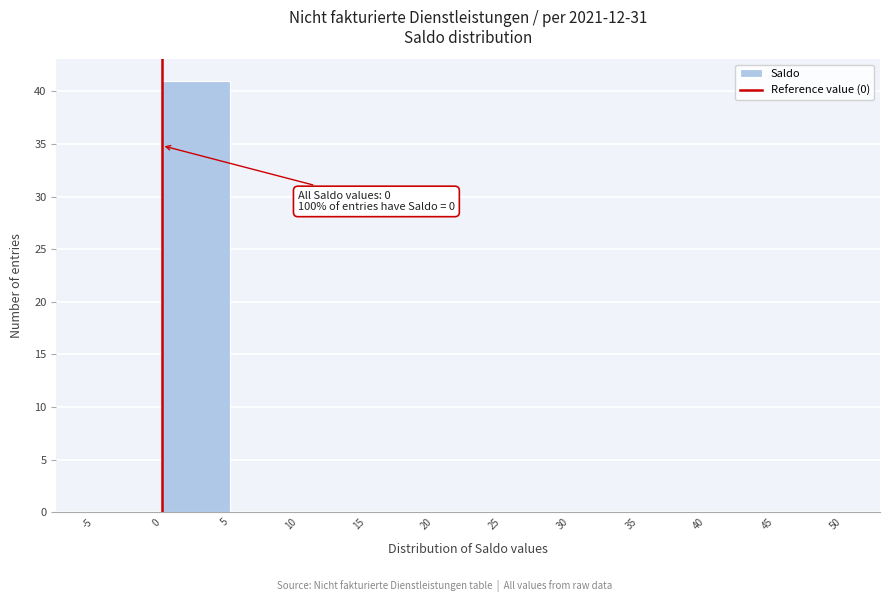

Which range on the x-axis has the tallest bar?

0 to 5